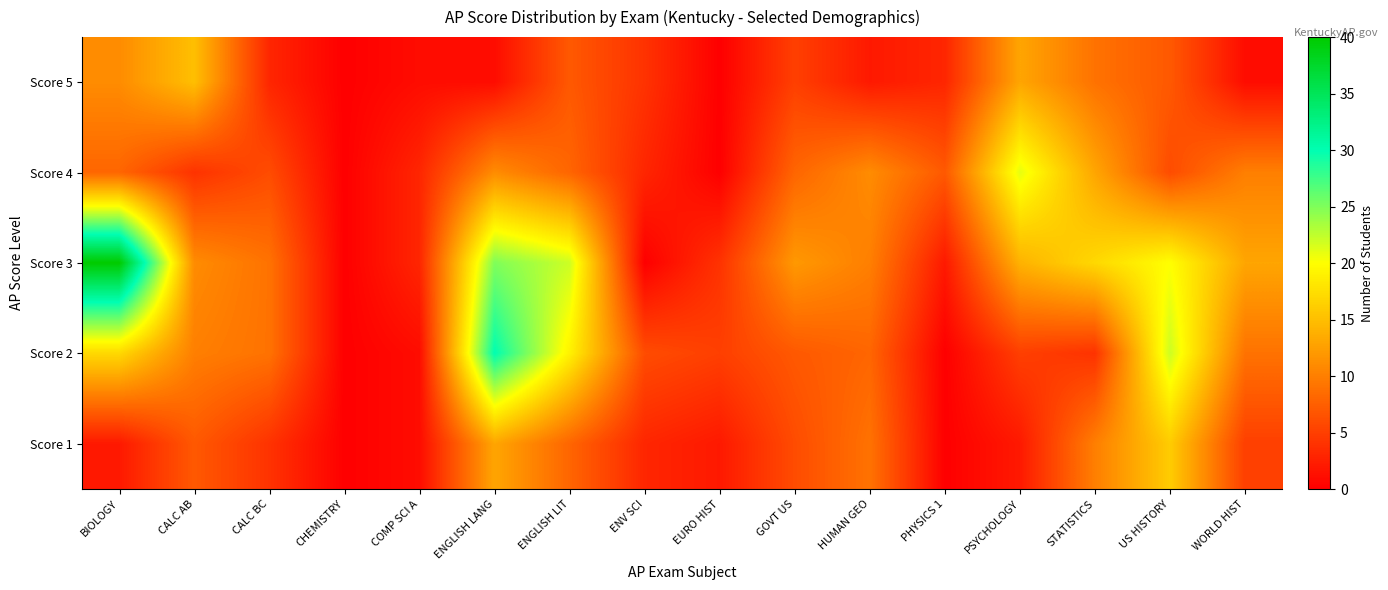

Which has a higher value, EURO HIST or ENGLISH LIT?

ENGLISH LIT